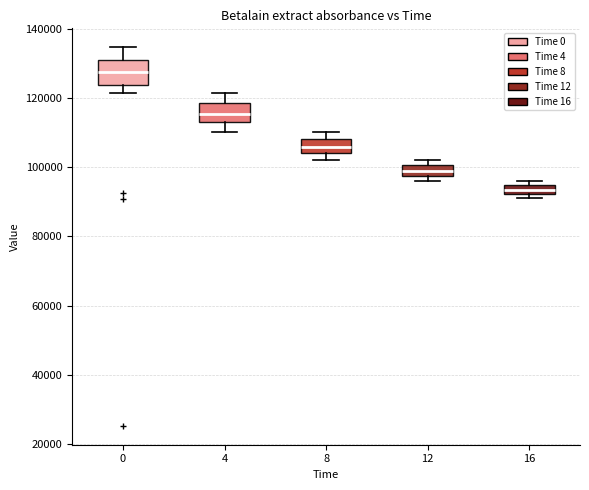

Which box's median line is the lowest?

16